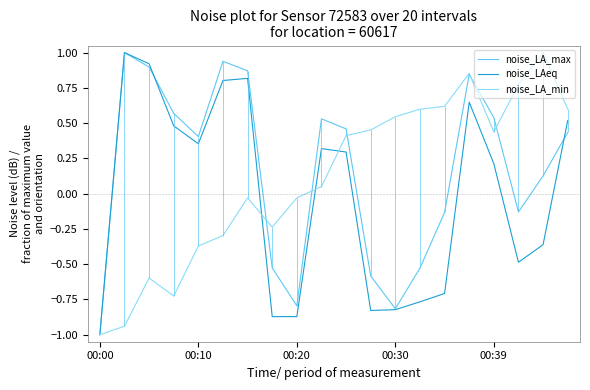

Where is noise_LAeq nearest to the value 0?

00:39